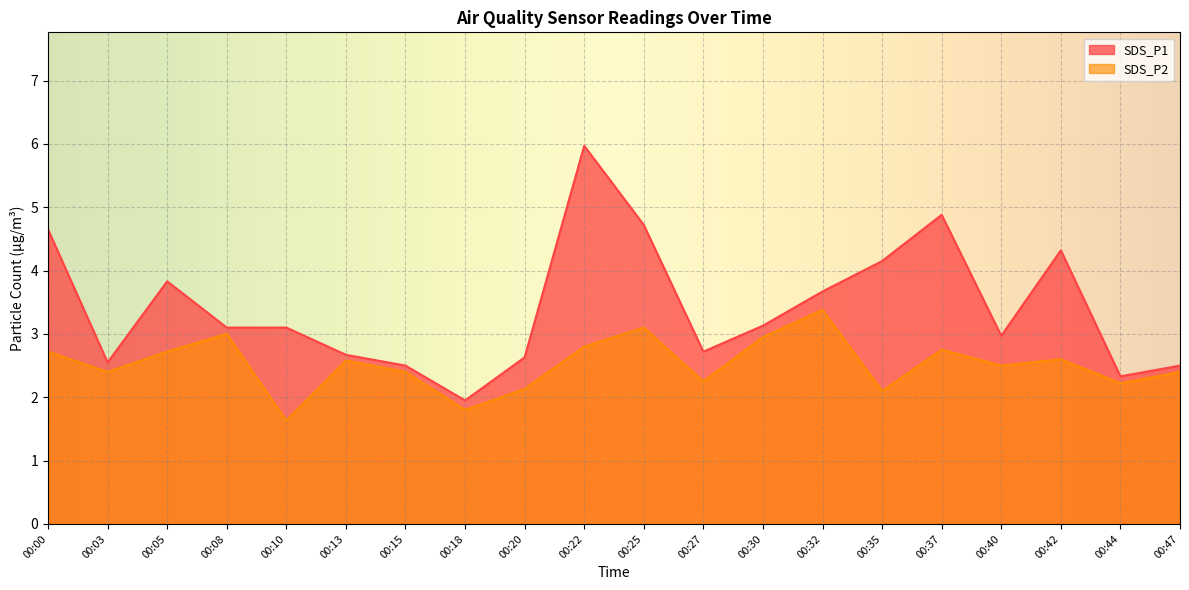

Which series has the largest total across all categories?

SDS_P1